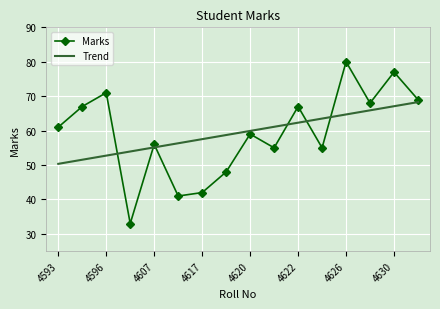

List the series in order of their peak value, highest first.

Marks, Trend